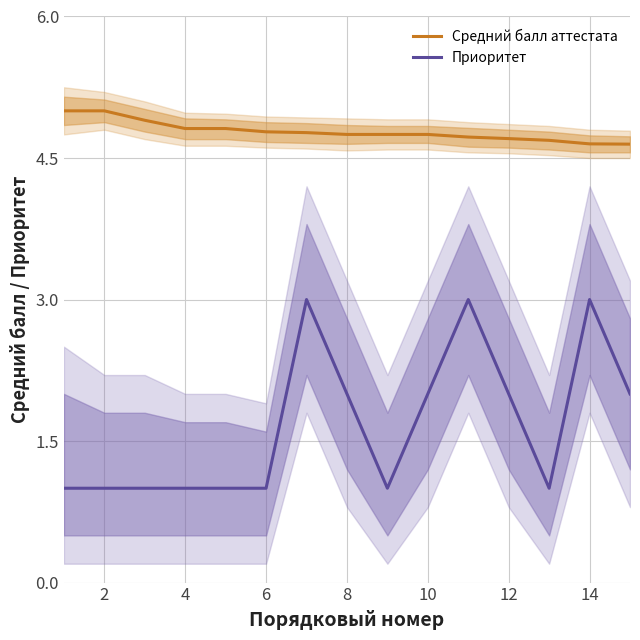

What is the maximum value for Средний балл аттестата?

5.0